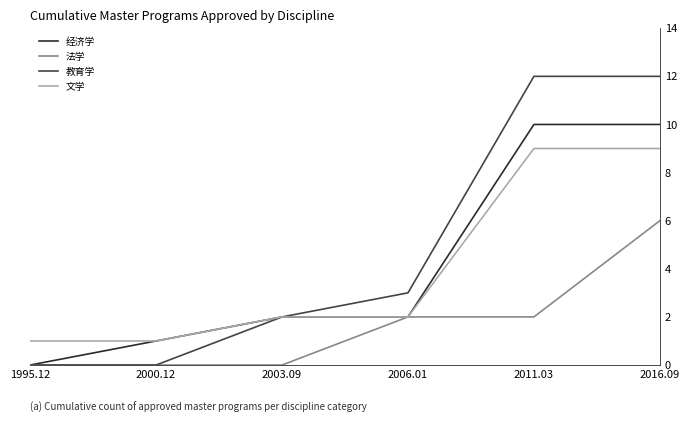

What is the sum of the 法学 values at 2011.03 and 2003.09?

2